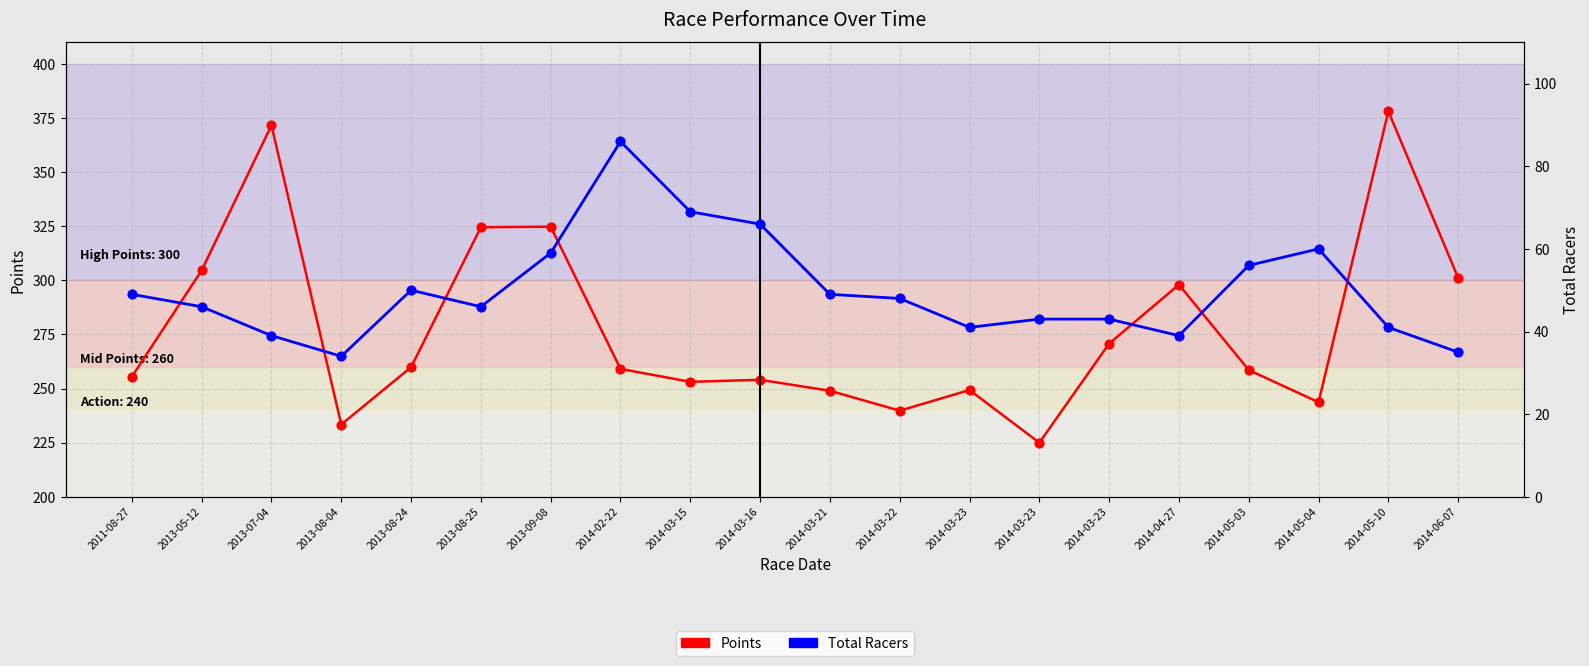

What is the total value across all series at 2014-02-22?

345.1